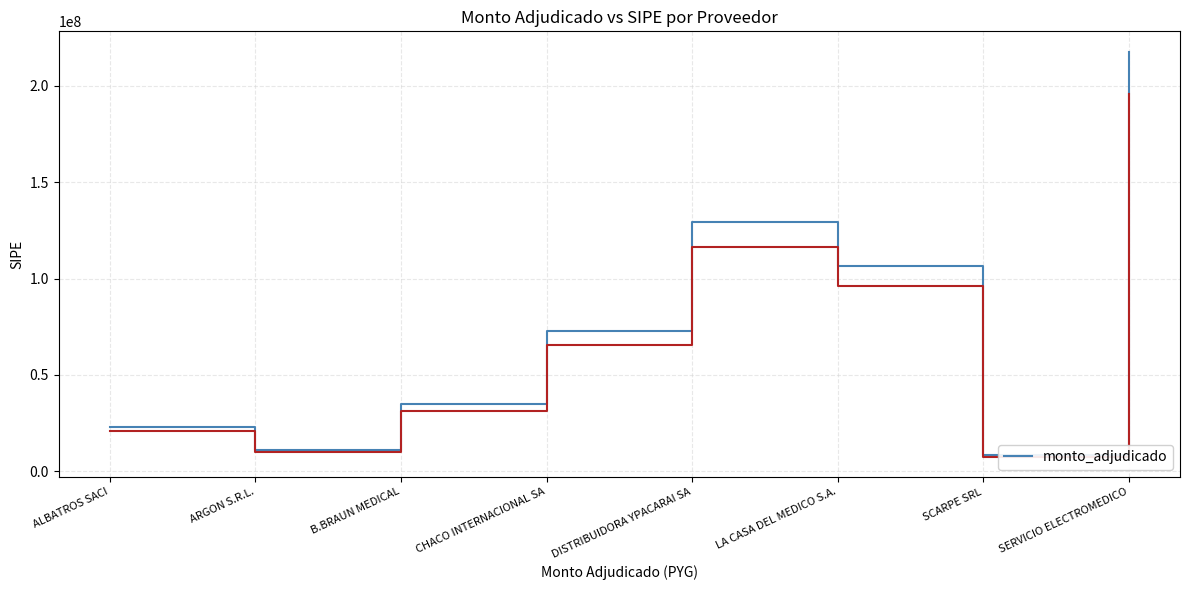

Reading left to right, what are all the values shown in this chart?

23018700	11225000	35000000	72833000	129440000	106700000	8500000	217825000